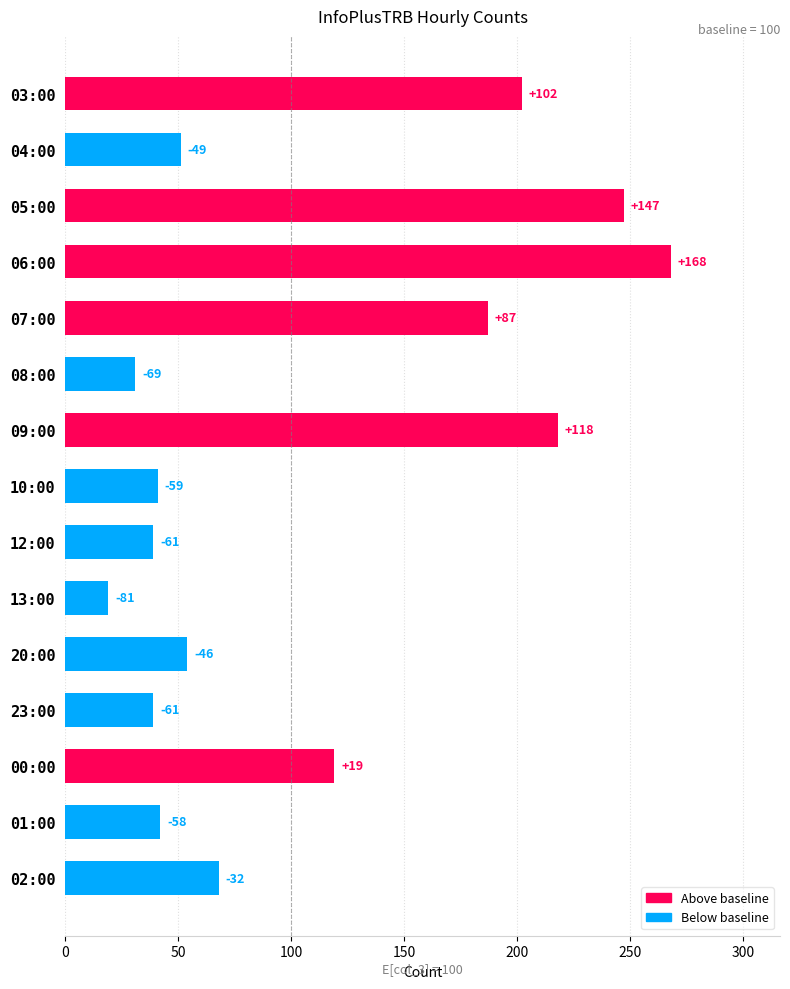

Does the chart contain any negative values?

No